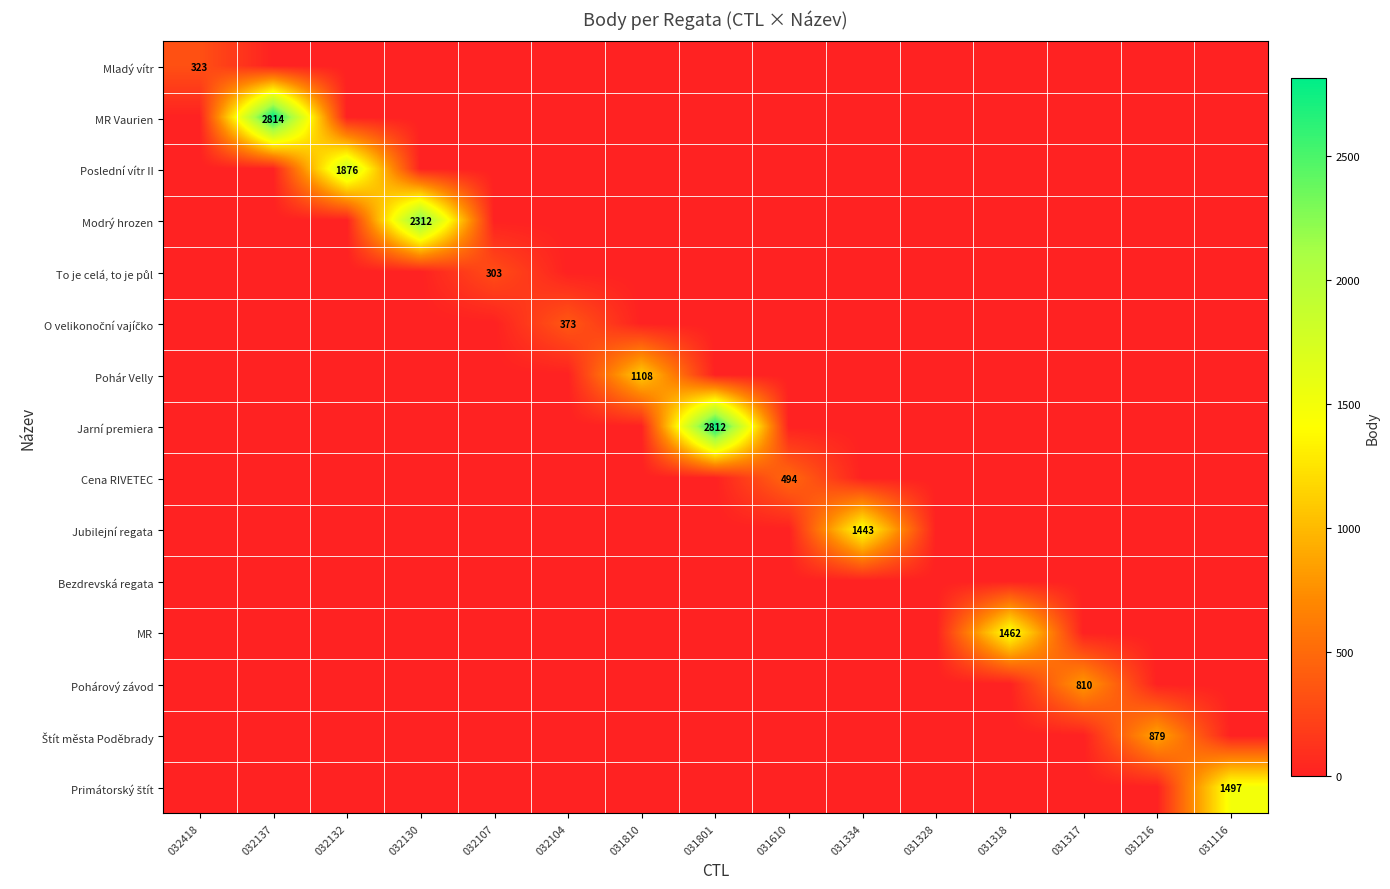

How many data points in MR Vaurien are above 0?

1